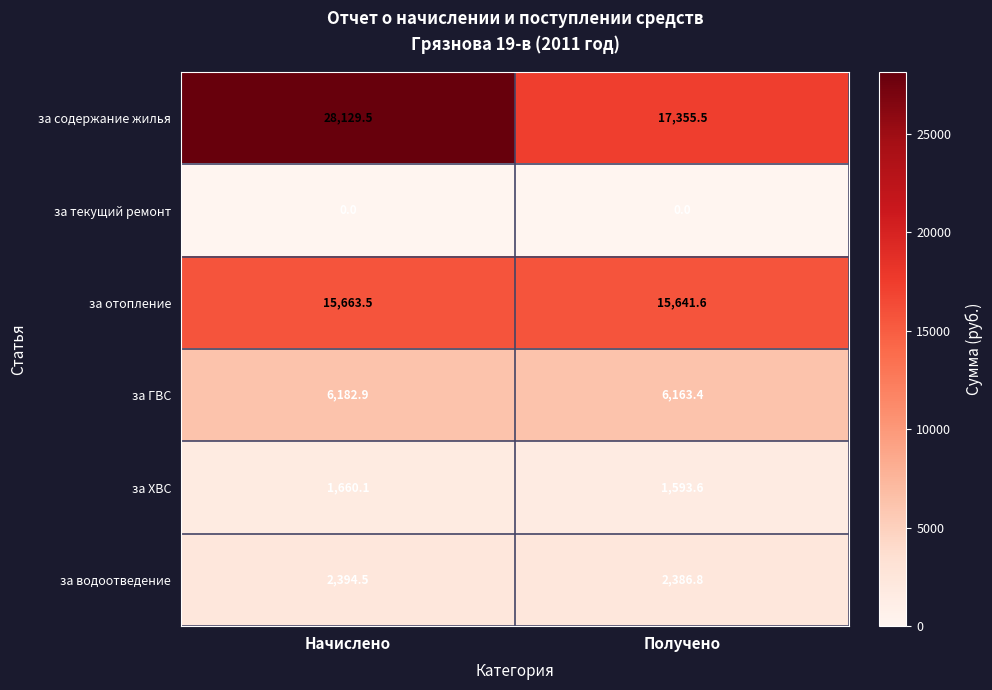

What is the spread (max minus min) of values at Начислено?

28129.5